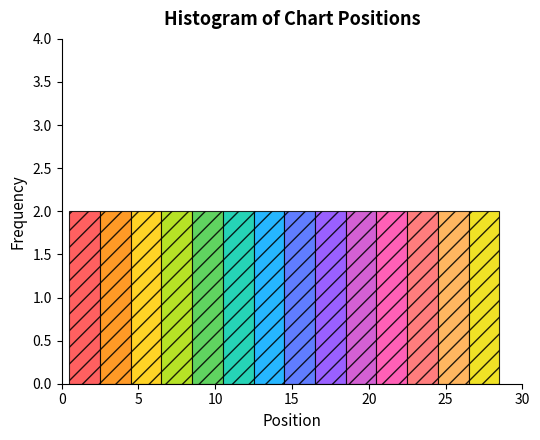

How tall is the bar that spans 12.5 to 14.5 on the x-axis? The values are not printed on the chart, so give them approximately, as read against the axis.

2